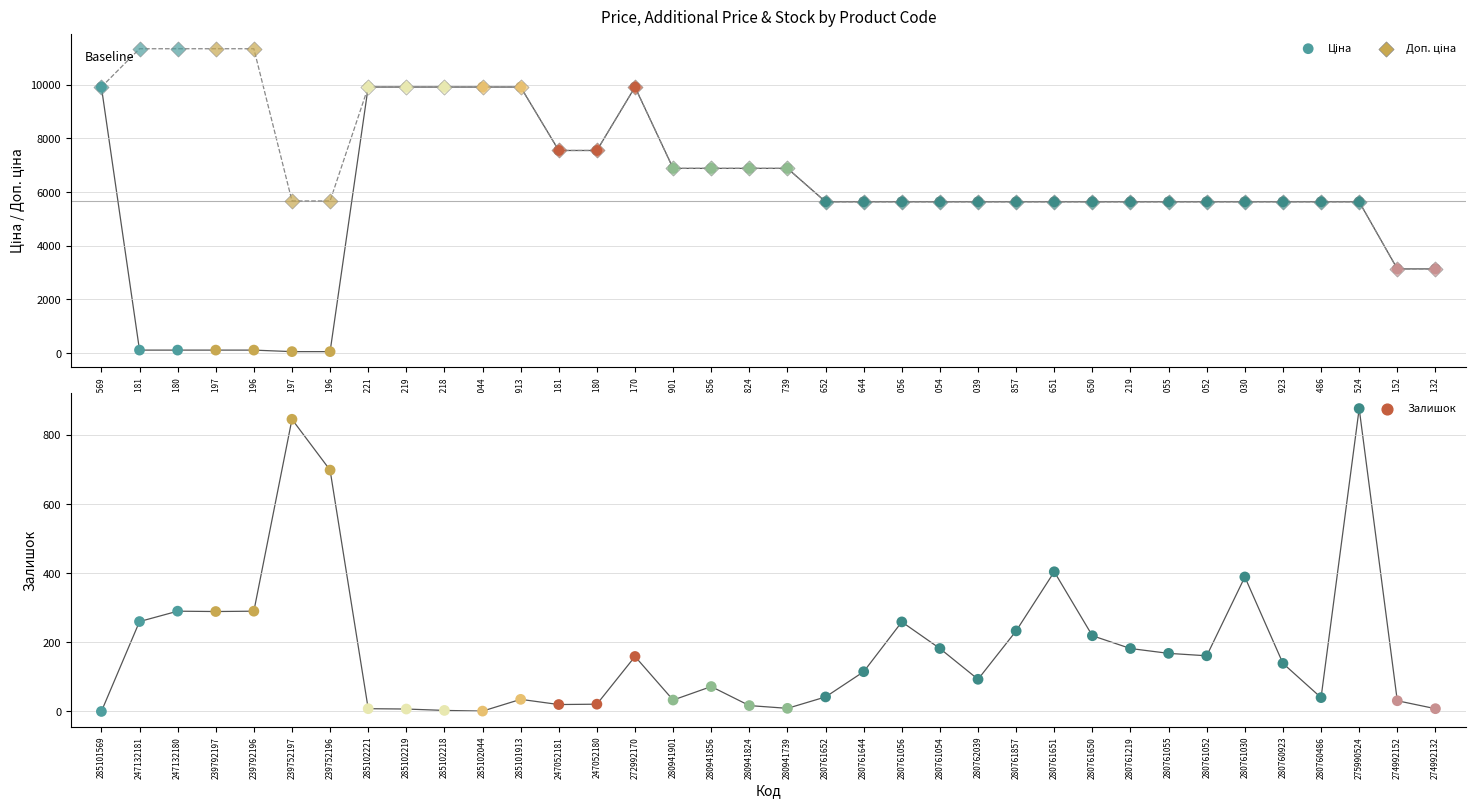

Which series has the largest total across all categories?

Доп. ціна